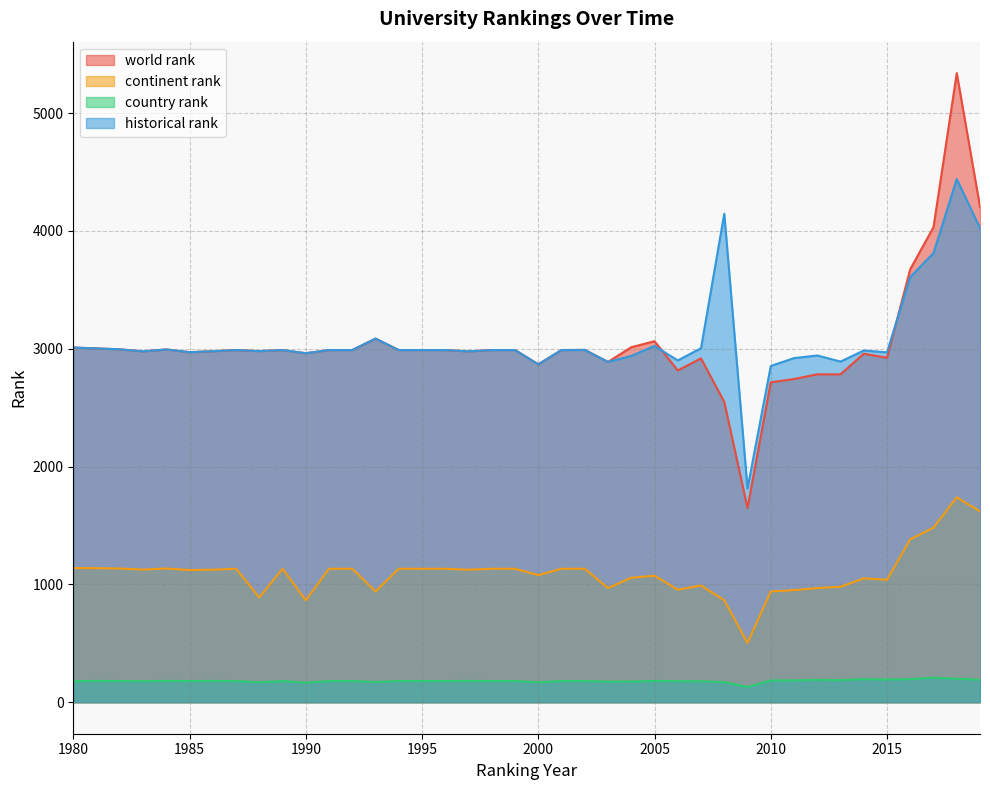

How many lines are shown in the chart?

4